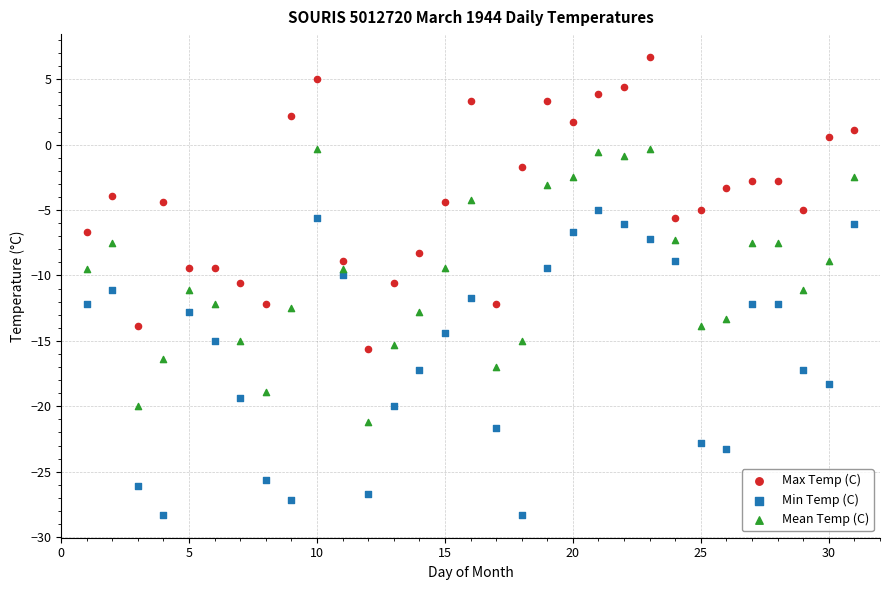

Across all data points, what is the range of X values (max minus min)?

30.0